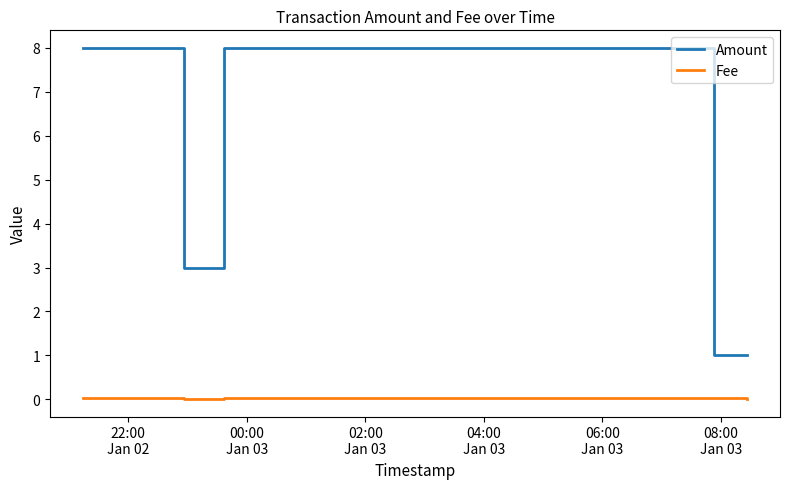

Which series has the largest range (max minus min)?

Amount